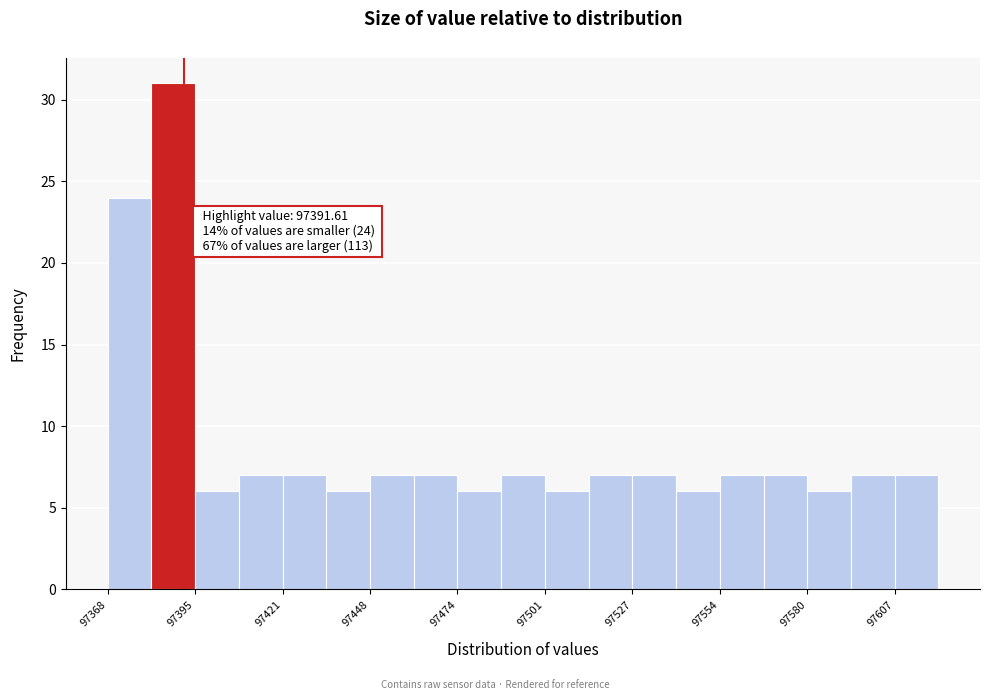

Around what value on the x-axis is the tallest bar? Give the approximate position of its centre, as read against the axis.

97390